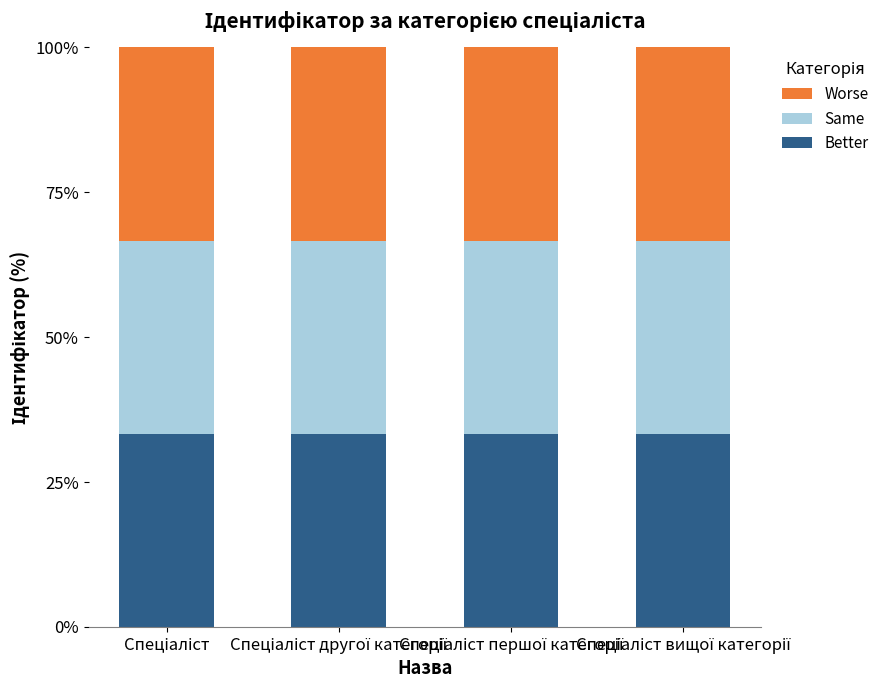

What position from the right is Спеціаліст вищої категорії?

1